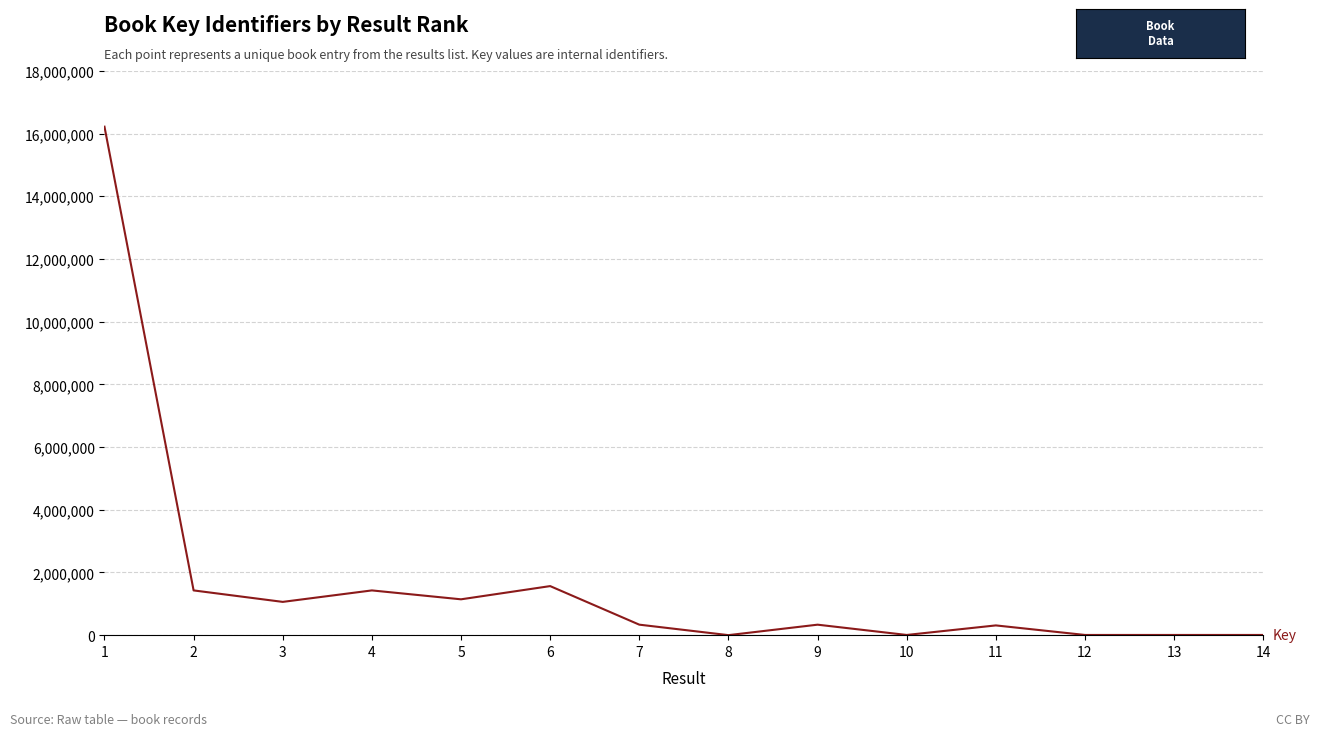

What is the difference between the maximum and minimum values?

16220132